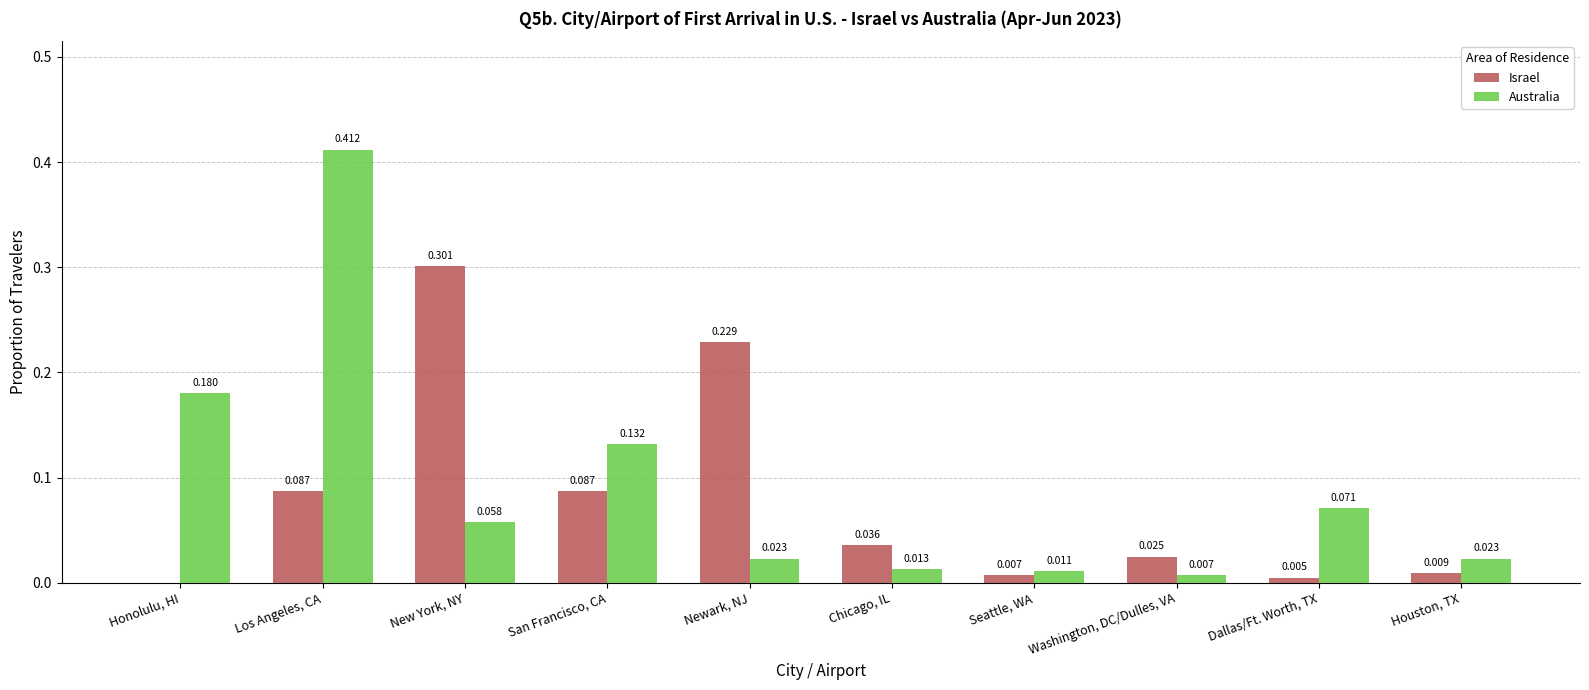

Where is Australia nearest to the value 0?

Washington, DC/Dulles, VA